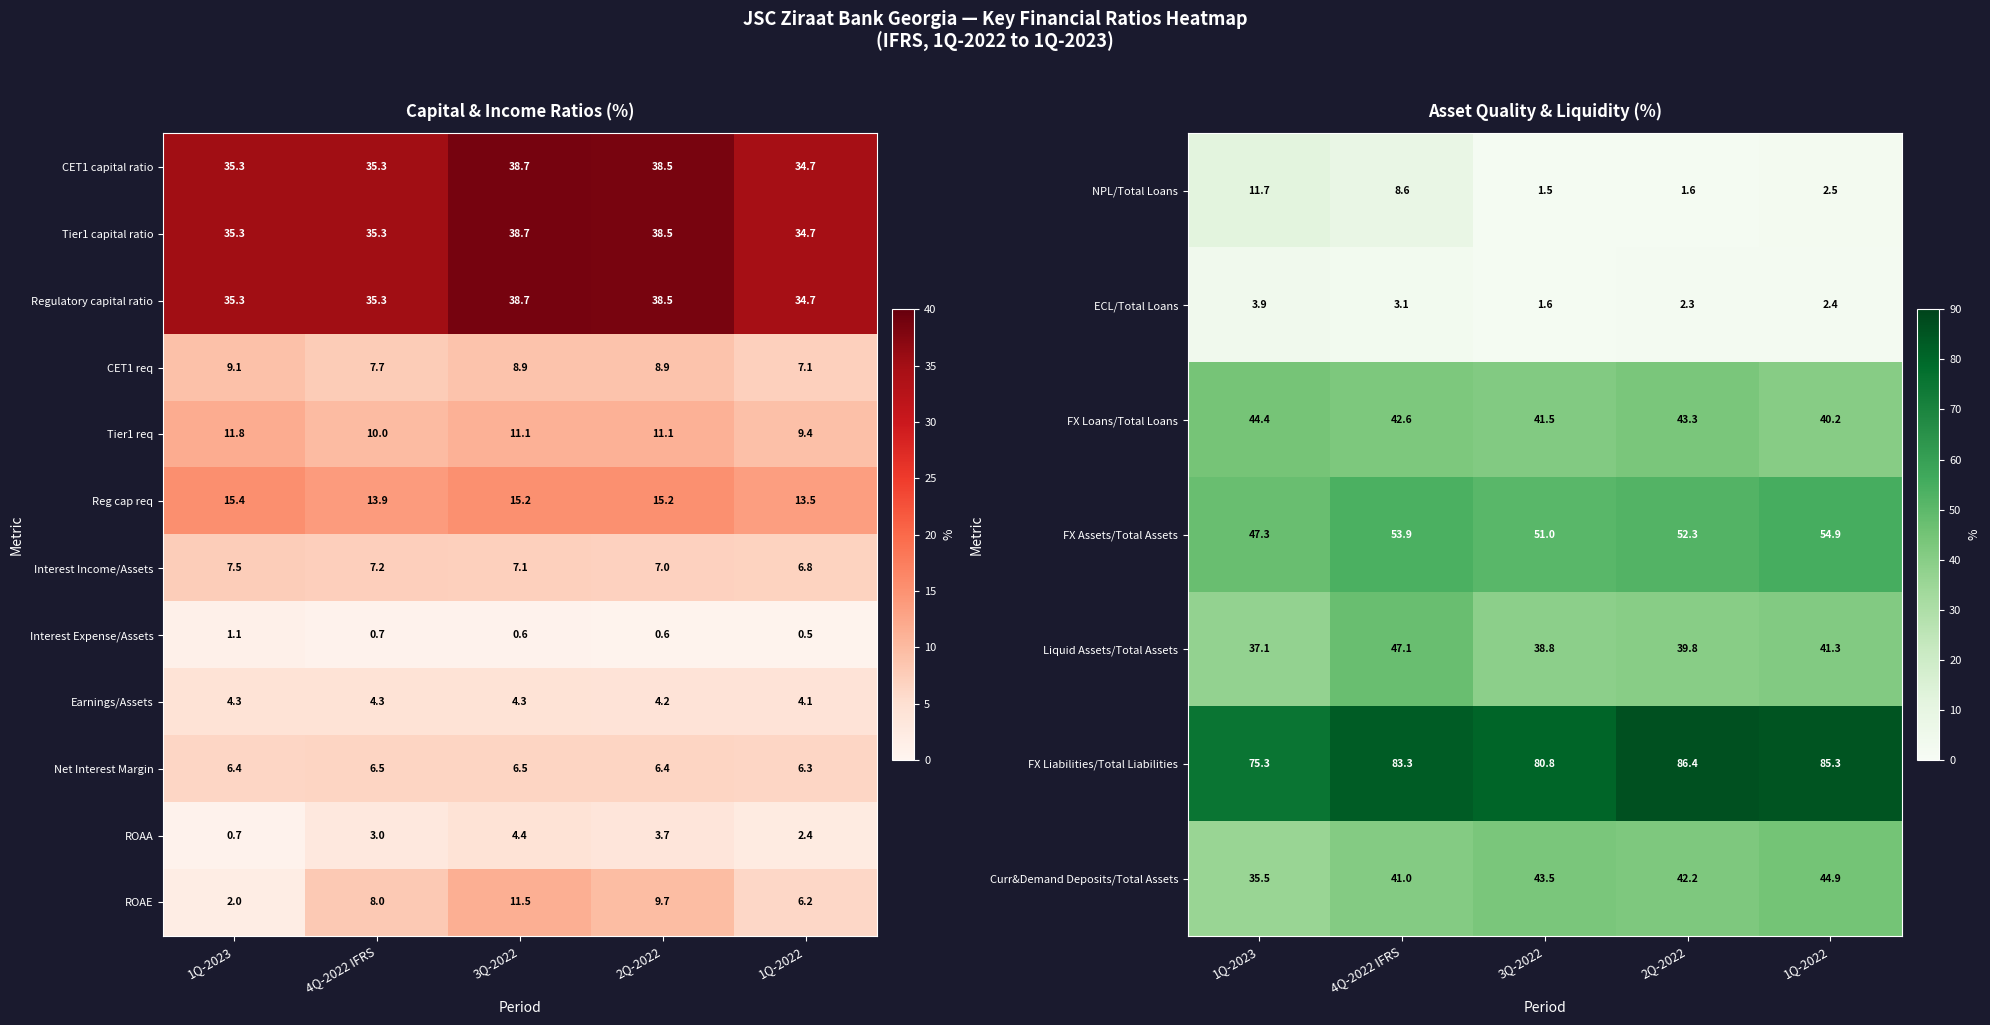

What is the difference between the maximum and minimum values in the Net Interest Margin series?

0.2